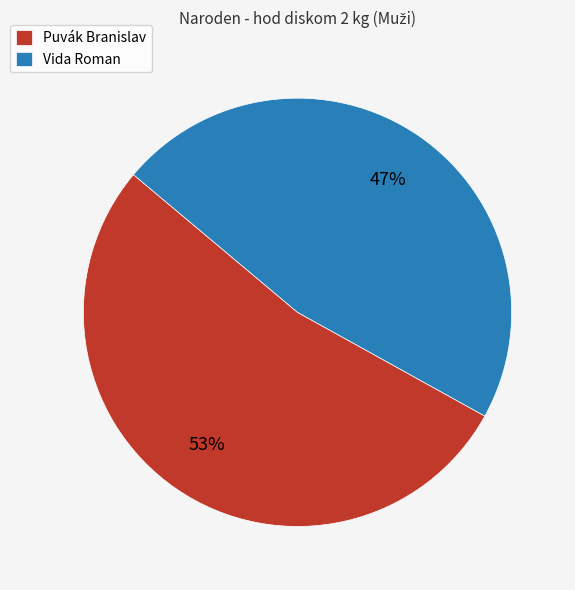

What percentage is the Puvák Branislav slice, to the nearest percent?

53%